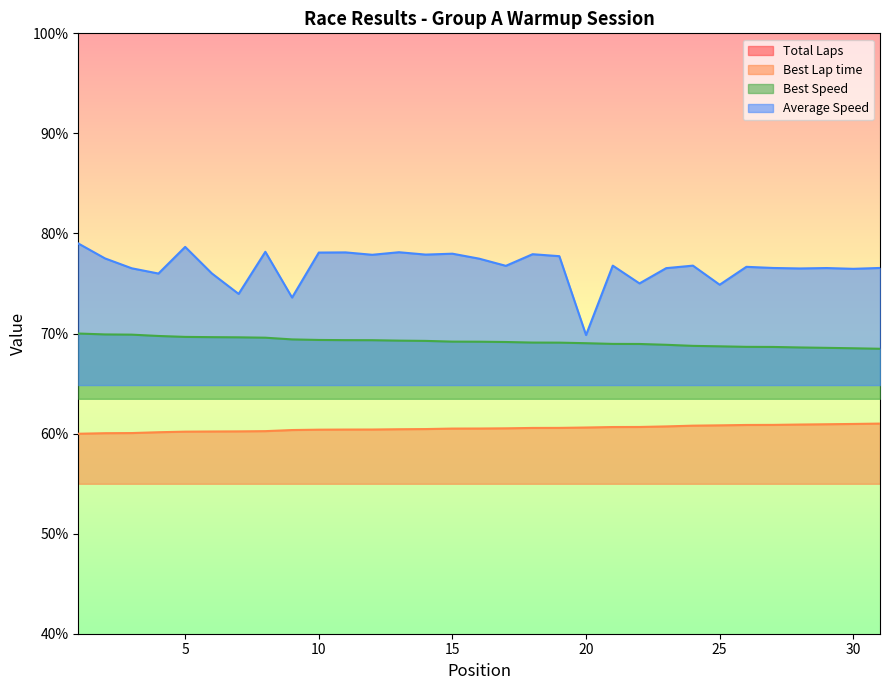

What is the minimum value shown in the chart?

60.0